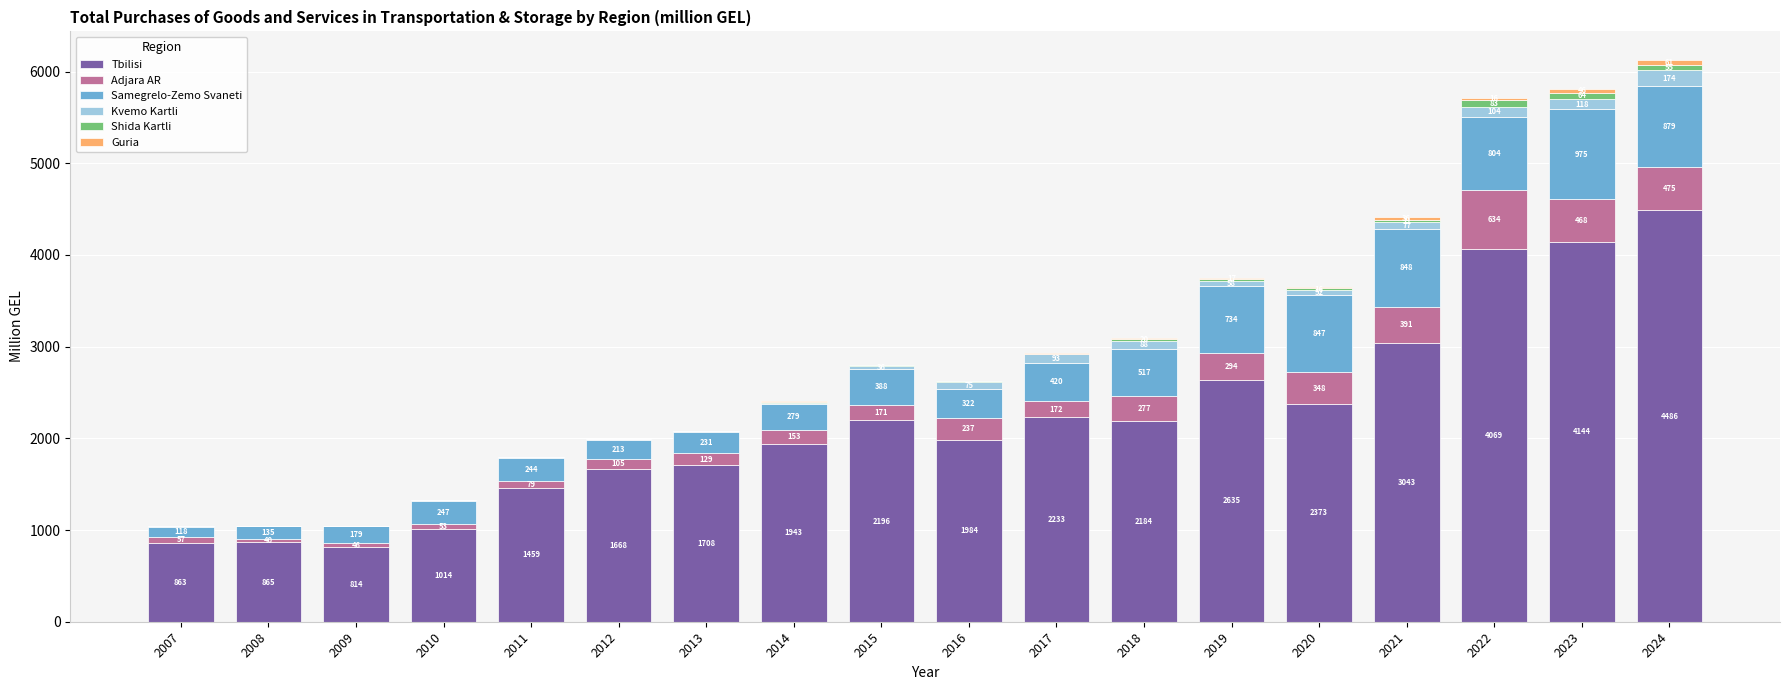

How many categories are shown in the chart?

18